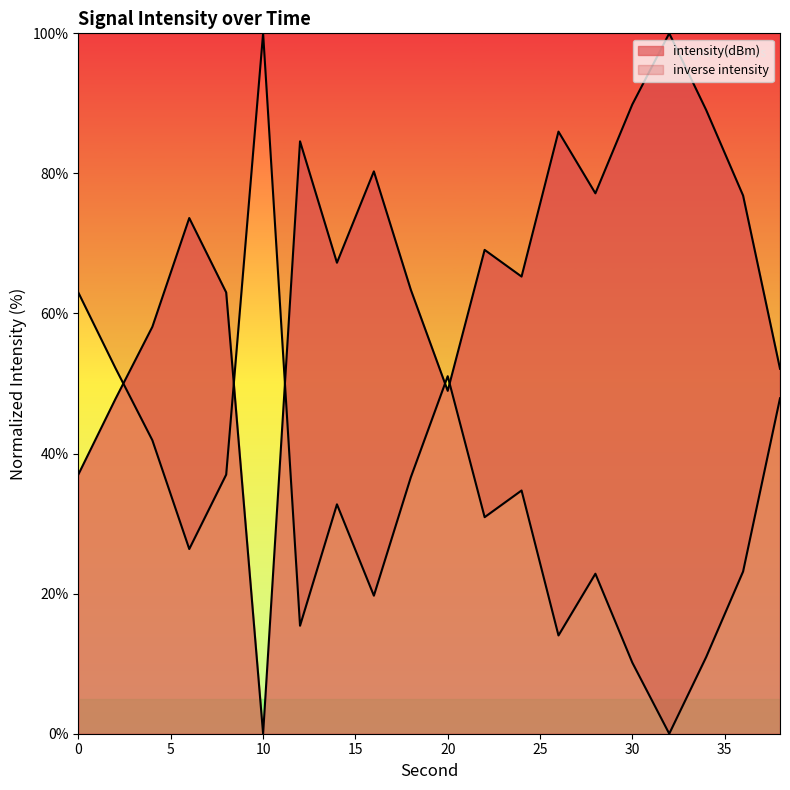

Rank the categories by value from lowest to highest.

32, 30, 34, 26, 12, 16, 28, 36, 6, 22, 14, 24, 18, 8, 4, 38, 20, 2, 0, 10